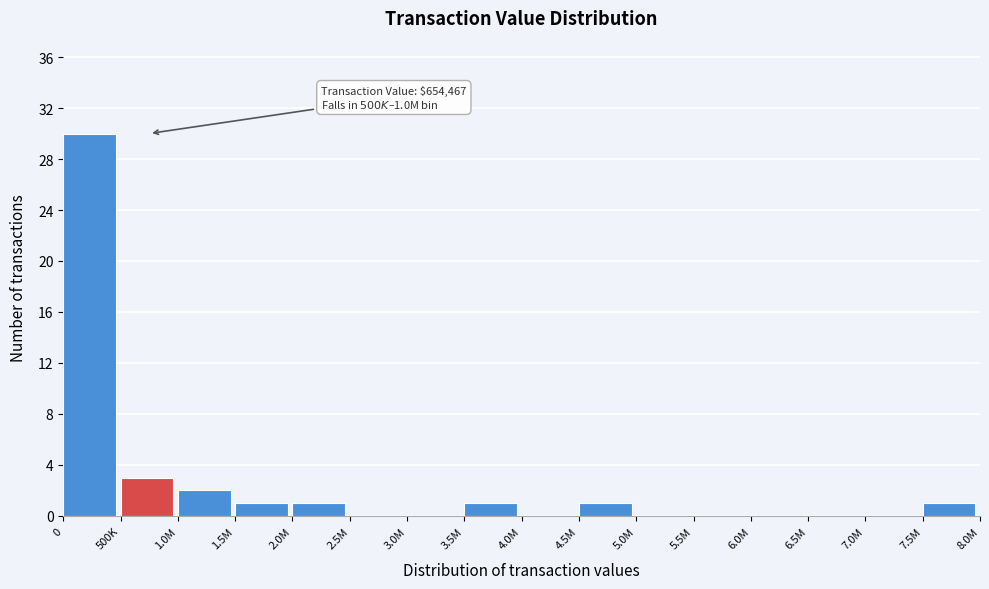

Reading right to left, list all the values displayed in this chart.

7.5M=1	7.0M=0	6.5M=0	6.0M=0	5.5M=0	5.0M=0	4.5M=1	4.0M=0	3.5M=1	3.0M=0	2.5M=0	2.0M=1	1.5M=1	1.0M=2	500K=3	0=30